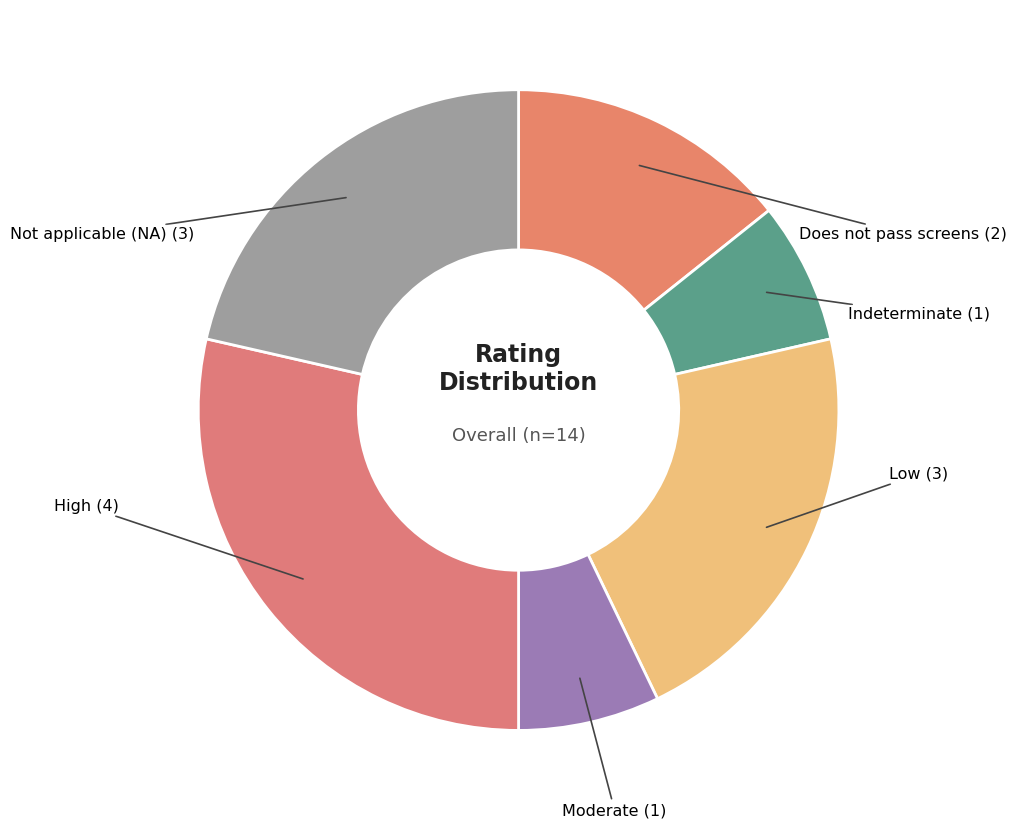

Count the number of slices in the pie.

6